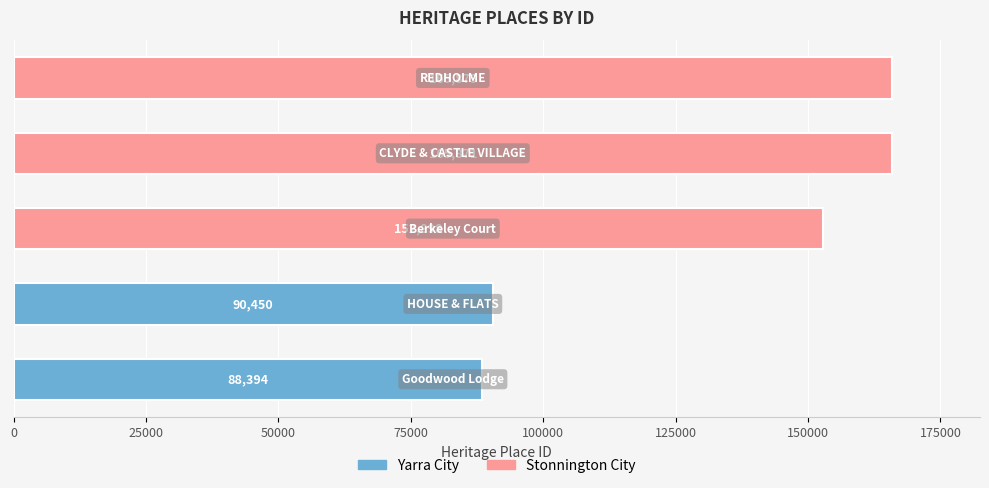

How many categories are shown in the chart?

5